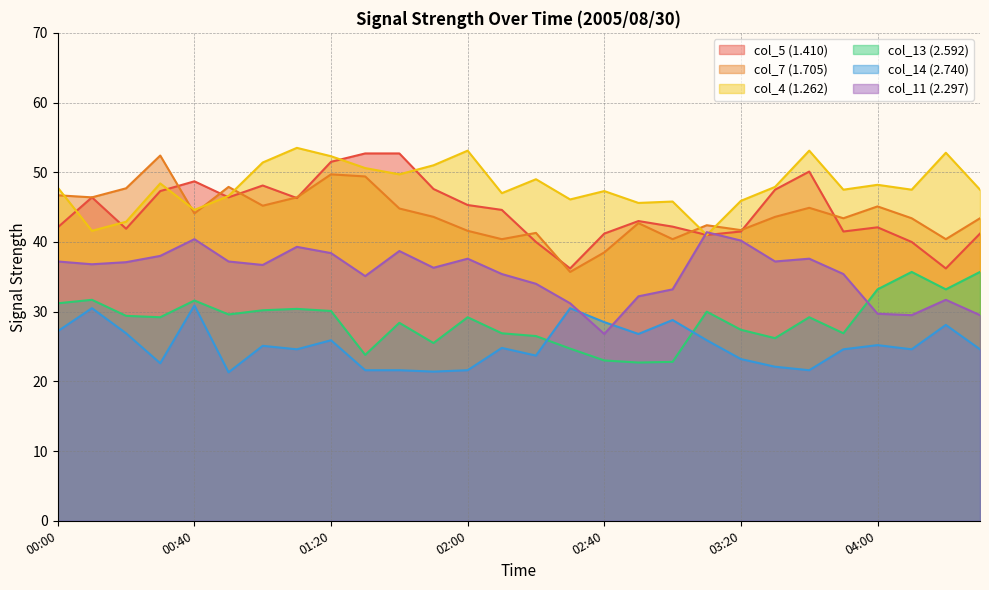

What is the sum of the col_4 (1.262) values at 02:40 and 02:30?

93.4